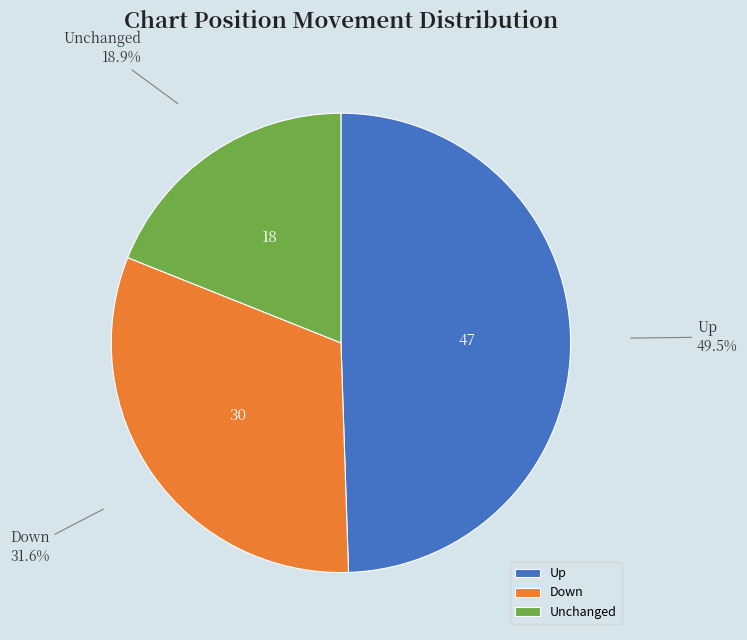

How many segments does this pie chart have?

3